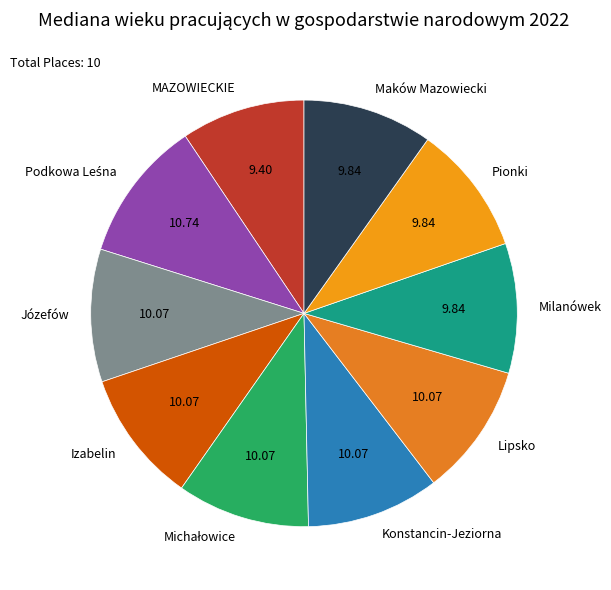

The Izabelin slice represents 10% of the pie. True or false?

True